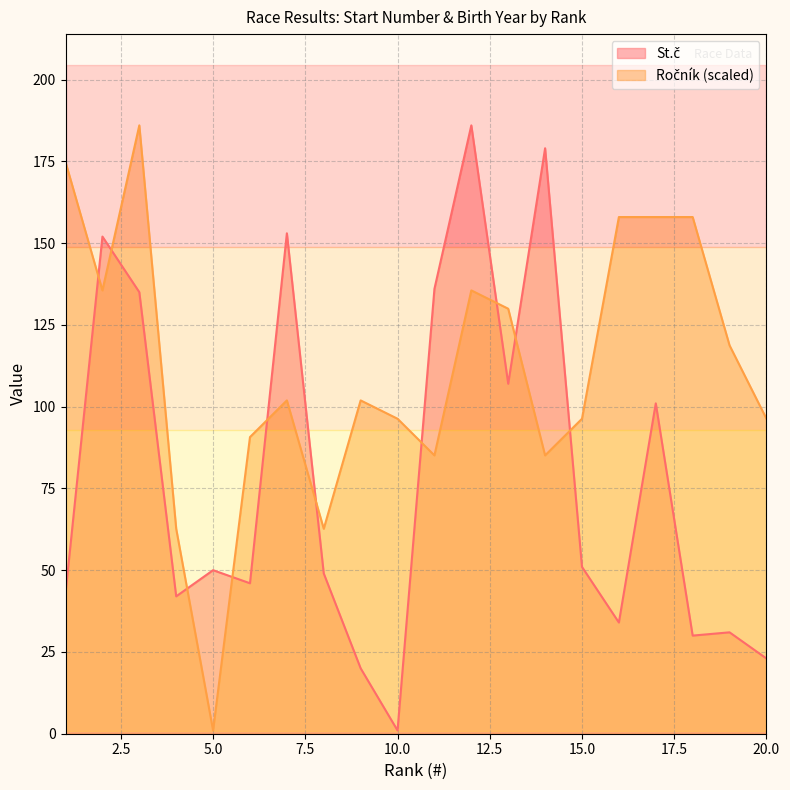

Between 15 and 17, which is larger?

17